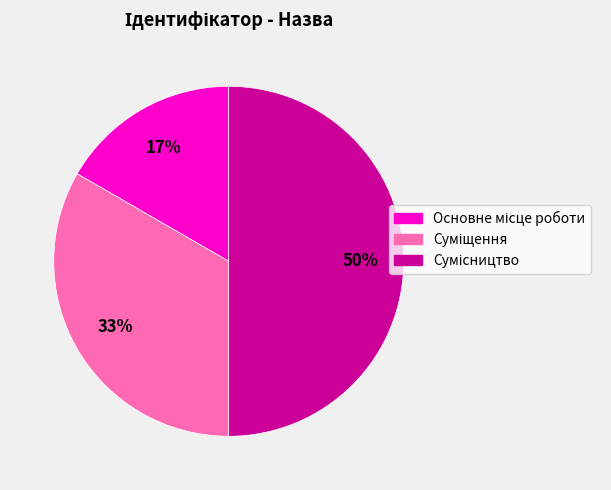

To the nearest percent, what is the difference between the largest and smallest slice percentages?

33%